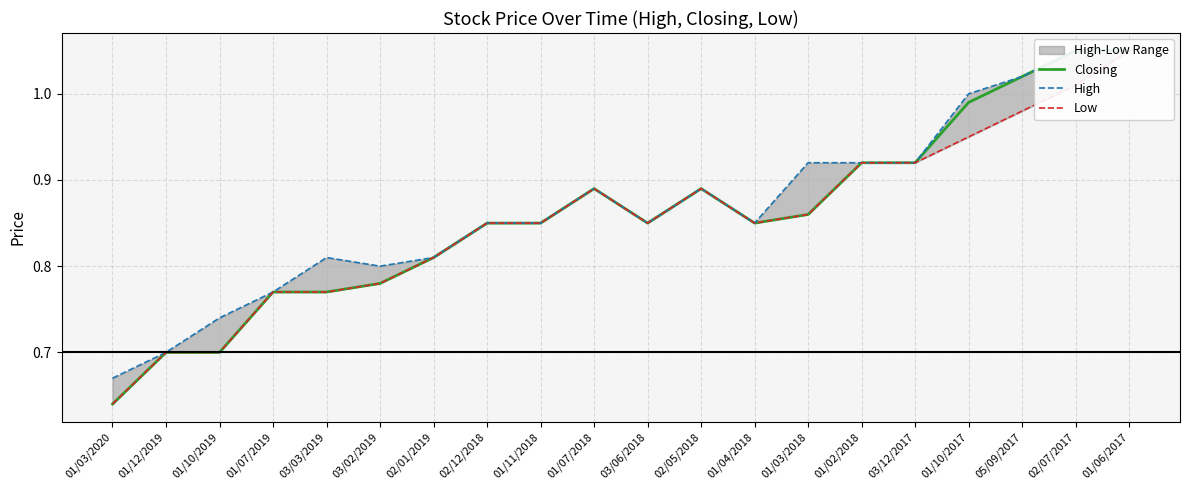

Which series has the widest spread of values?

Closing